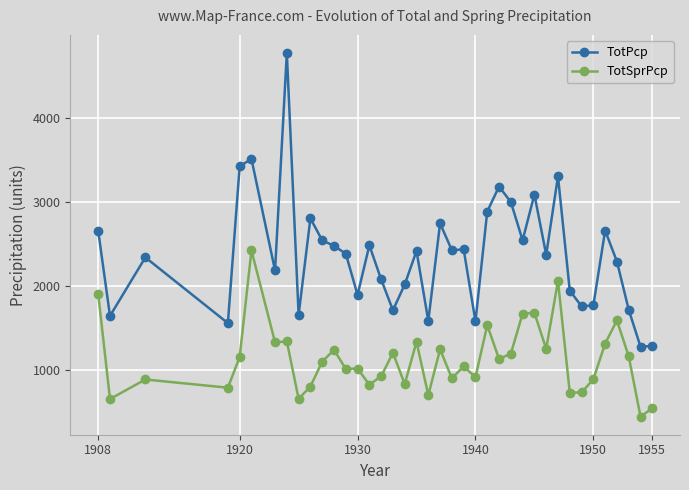

What is the difference between the maximum and minimum values in the TotSprPcp series?

1981